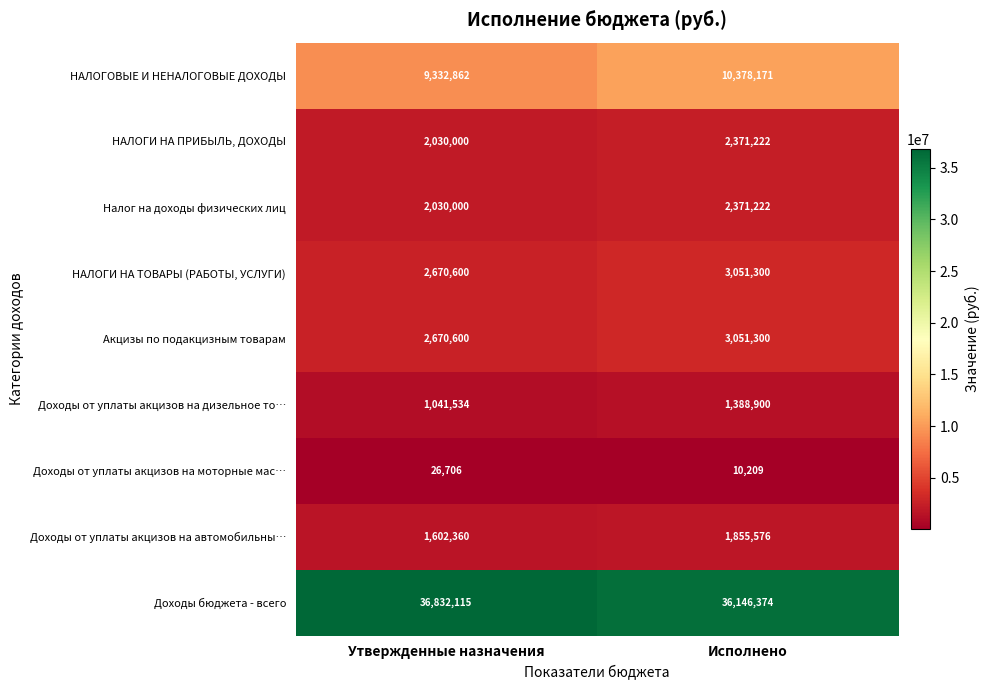

What is the average value of the НАЛОГИ НА ТОВАРЫ (РАБОТЫ, УСЛУГИ) series?

2860950